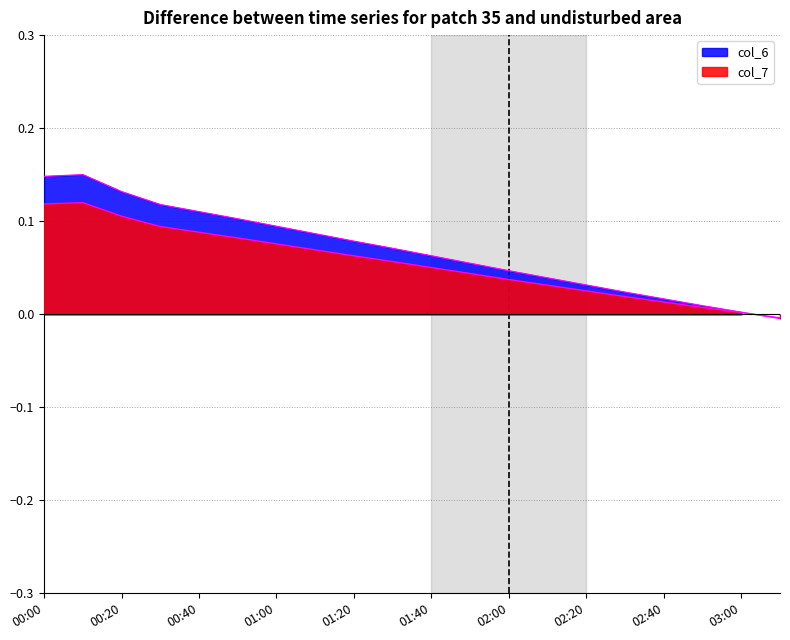

How many intersections are there between col_6 and col_7?

1